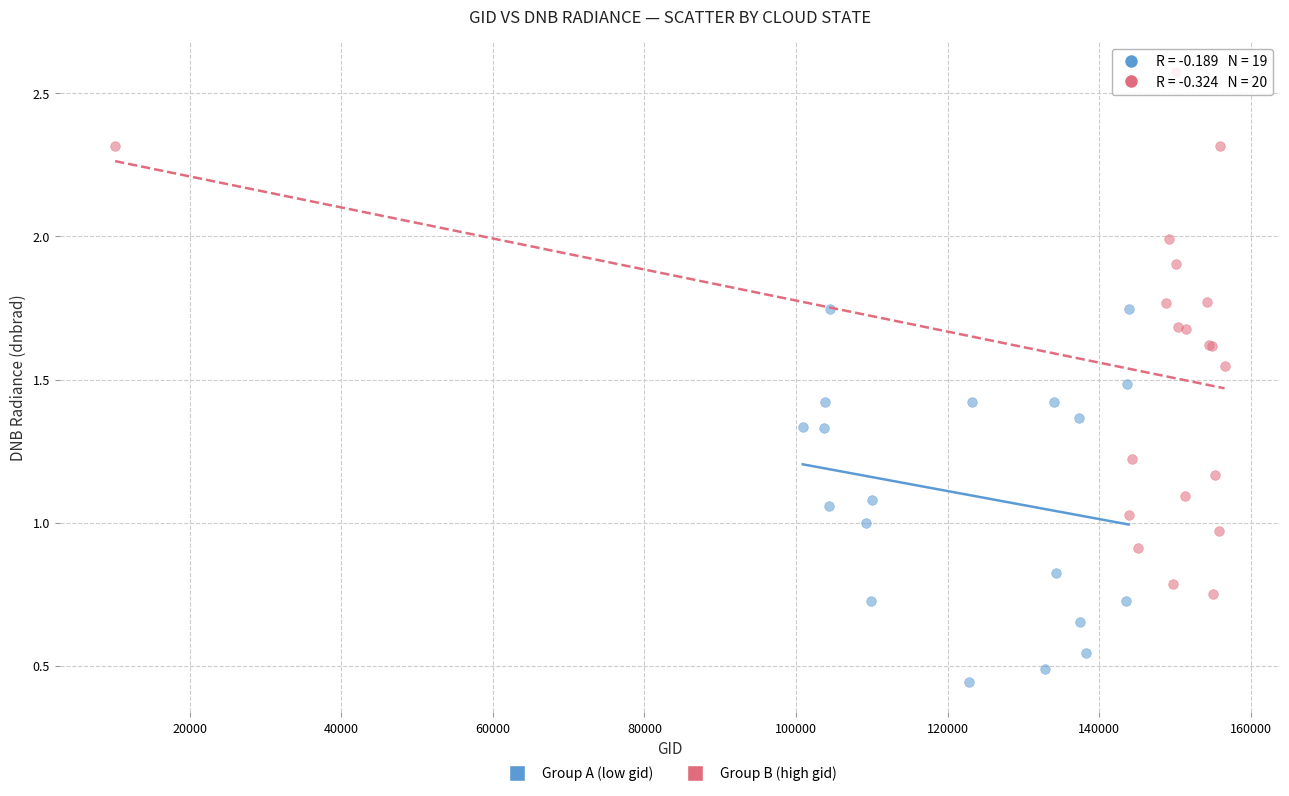

Which series has the largest Y range (max minus min)?

Group B (high gid)